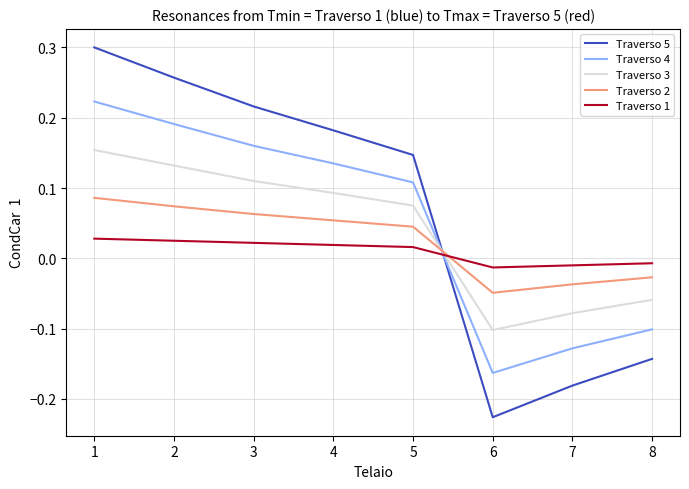

Which label corresponds to the smallest value in the chart?

6